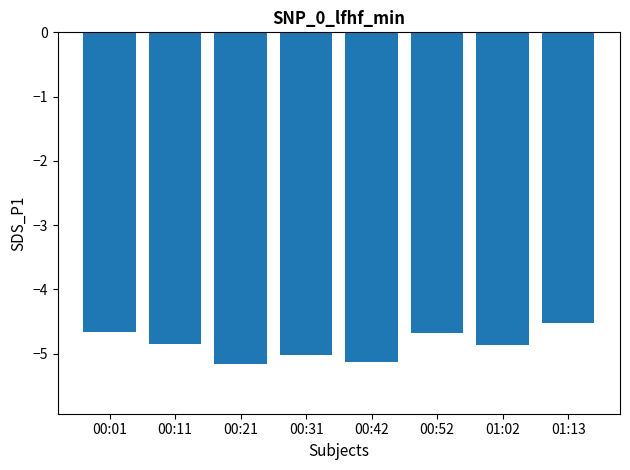

What is the difference between the second highest and second lowest values?

0.5